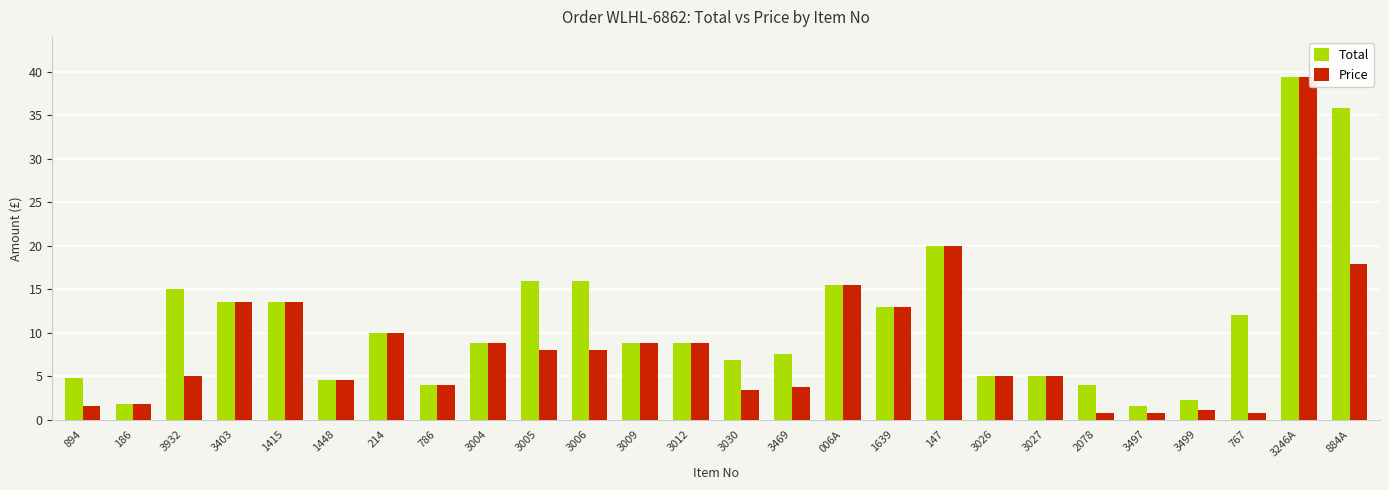

At how many categories does at least one series exceed 23?

2